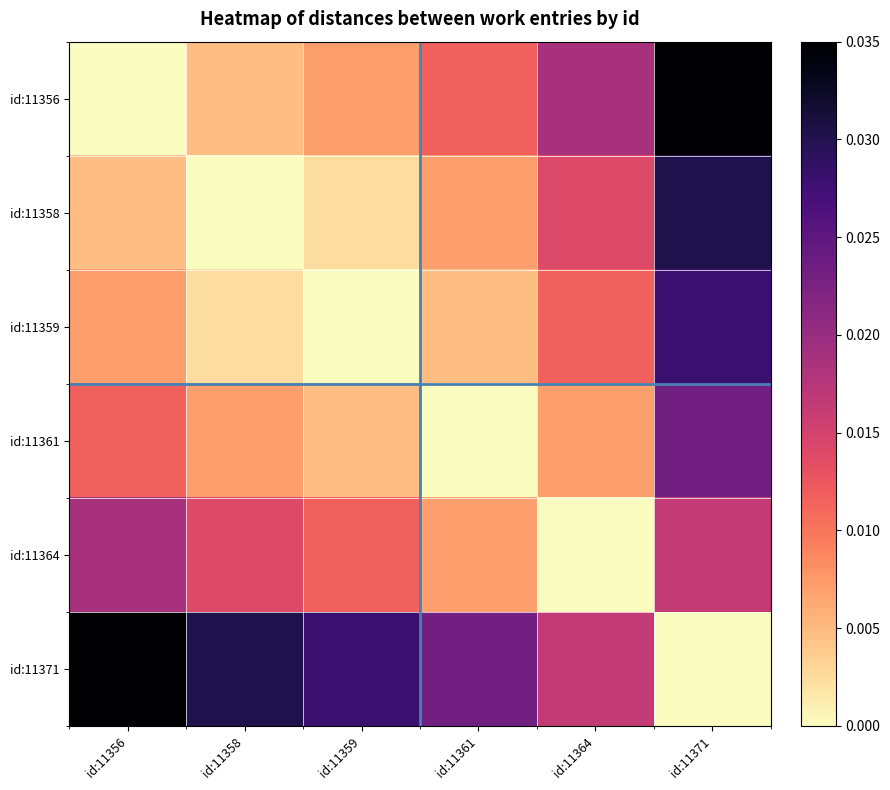

Rank the series by their maximum value, from highest to lowest.

id:11356, id:11371, id:11358, id:11359, id:11361, id:11364